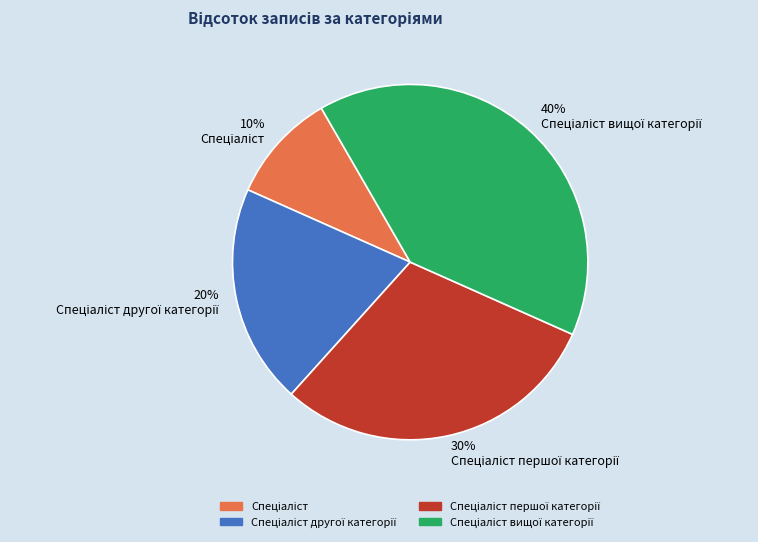

To the nearest percent, what is the difference between the largest and smallest slice percentages?

30%